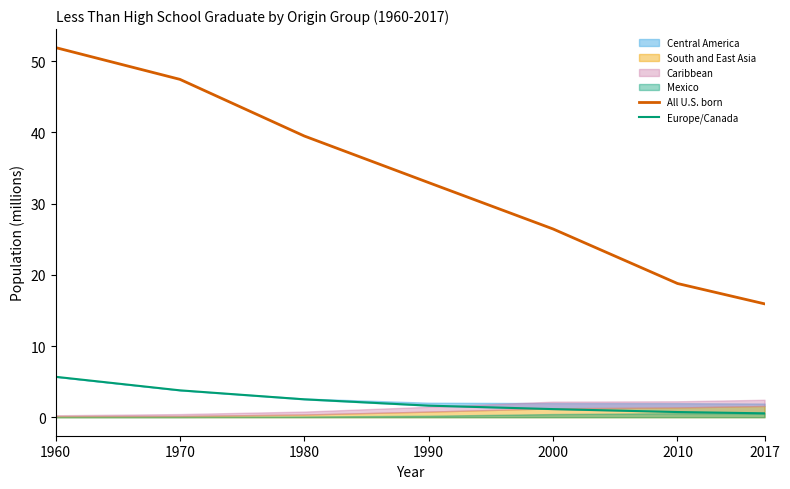

What is the lowest value of the Europe/Canada series?

0.5